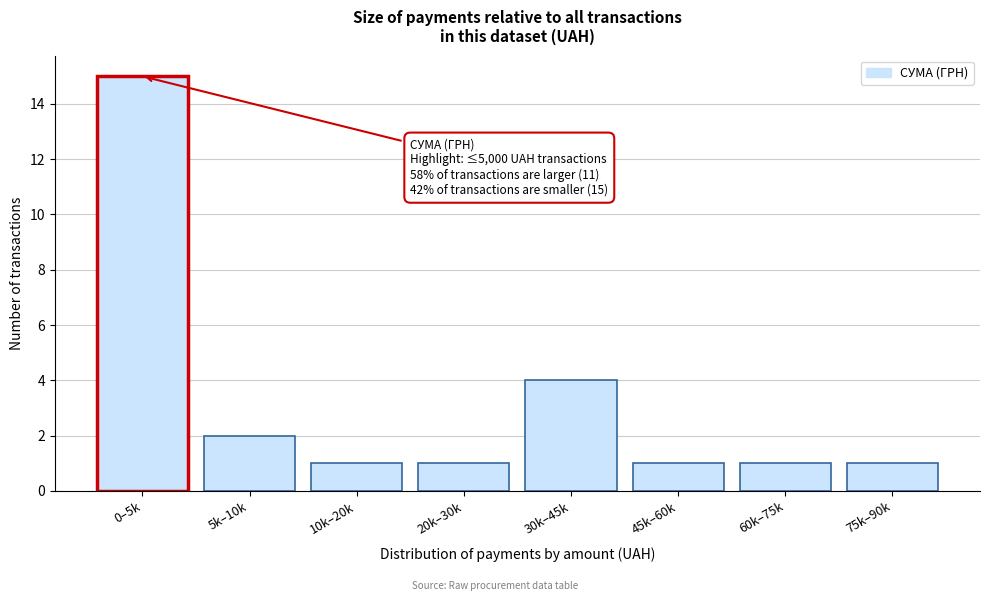

Reading left to right, extract all data points from this chart.

0–5k=15	5k–10k=2	10k–20k=1	20k–30k=1	30k–45k=4	45k–60k=1	60k–75k=1	75k–90k=1